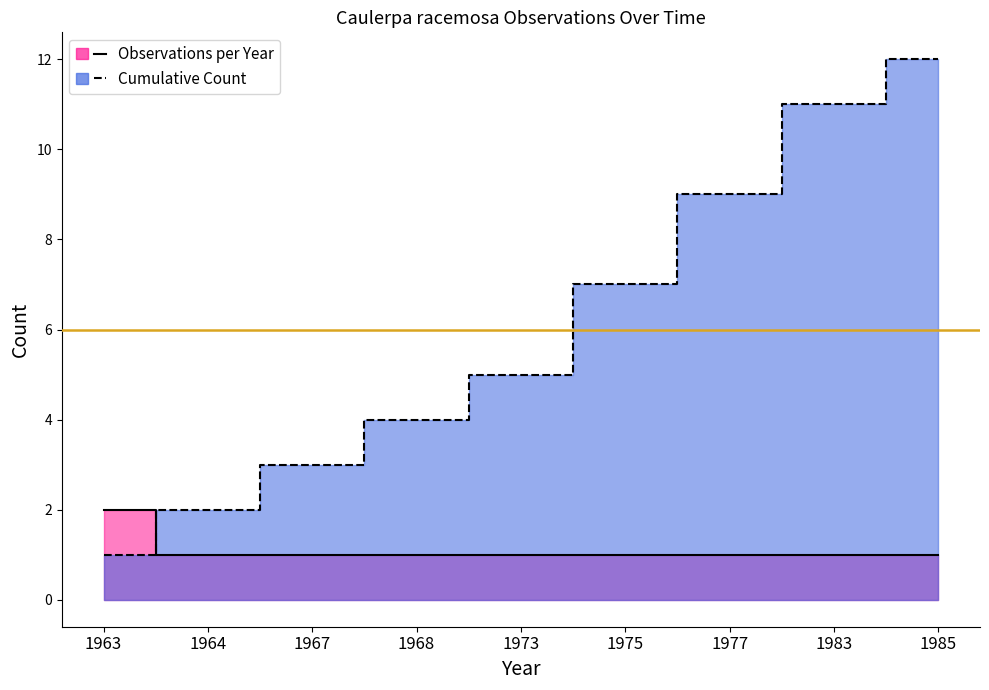

What is the sum of all Cumulative Count values?

54